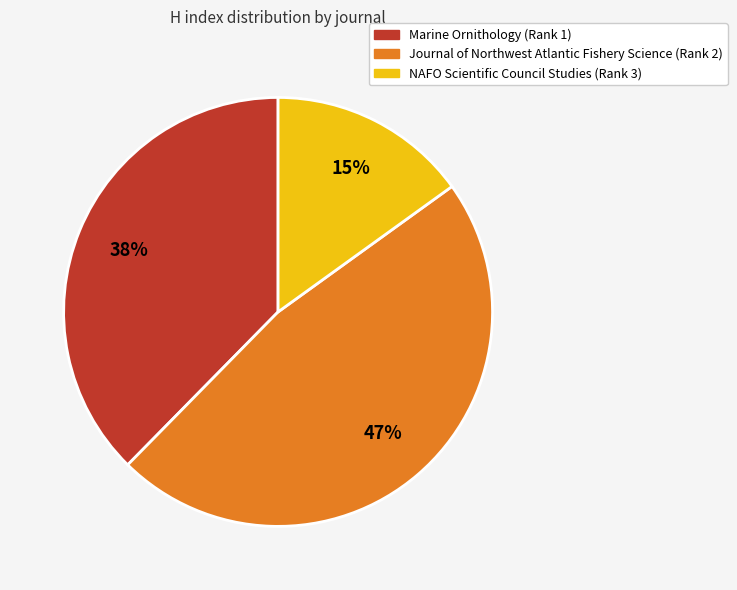

What is the largest slice in the pie chart?

Journal of Northwest Atlantic Fishery Science (Rank 2)